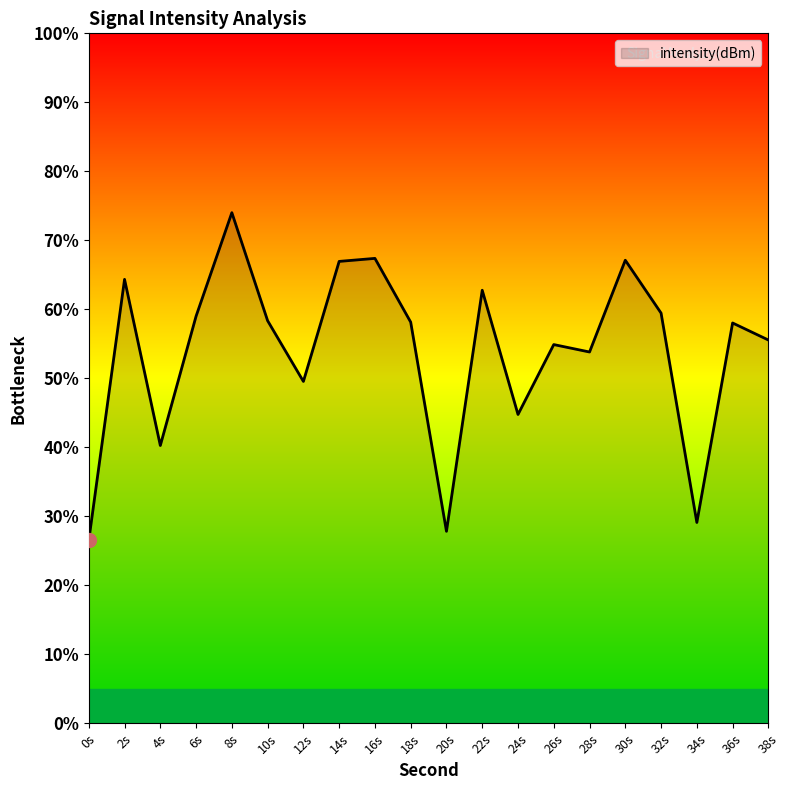

Read the value at 12s.

49.6